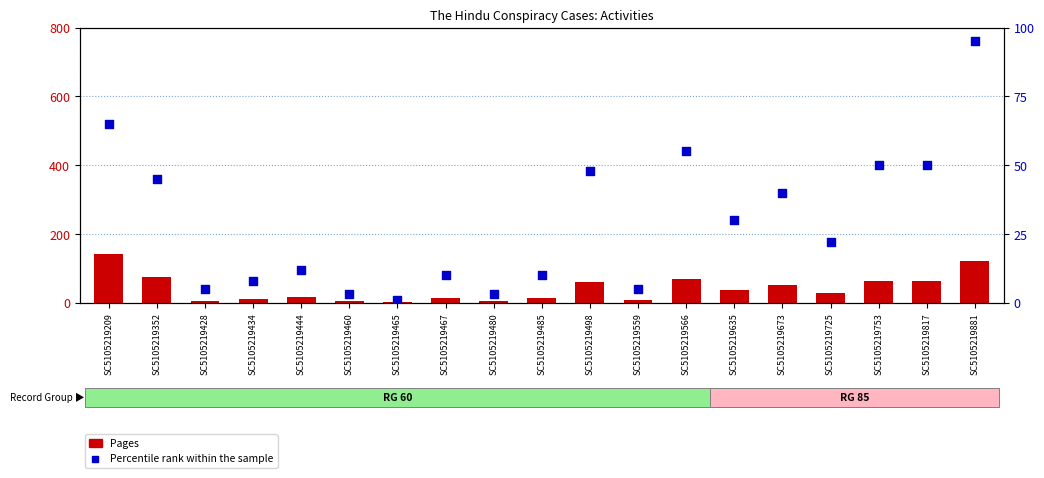

Is the value of Pages at SC5105219485 greater than the value of Percentile rank within the sample at SC5105219460?

Yes